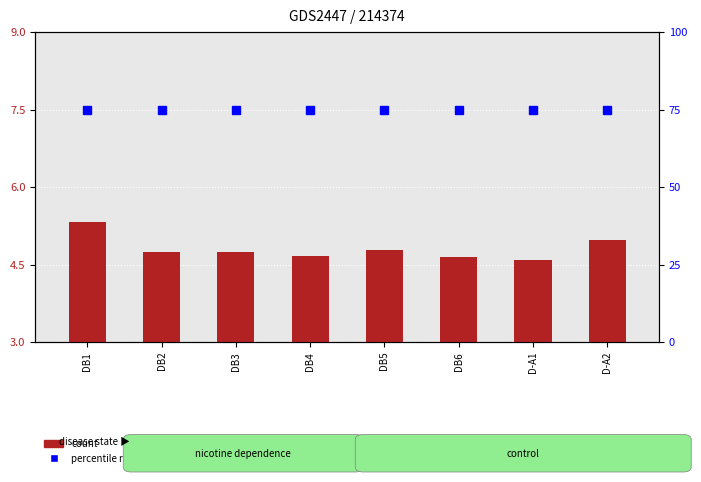

What value does the count series have at D-A1?

4.6